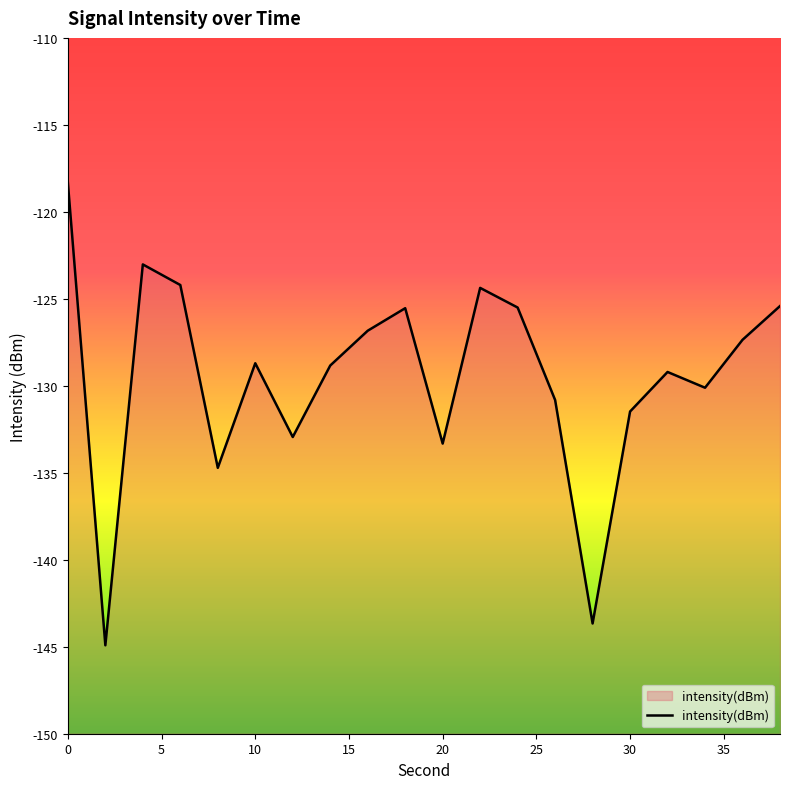

What is the change in value from 36 to 38?

+1.9